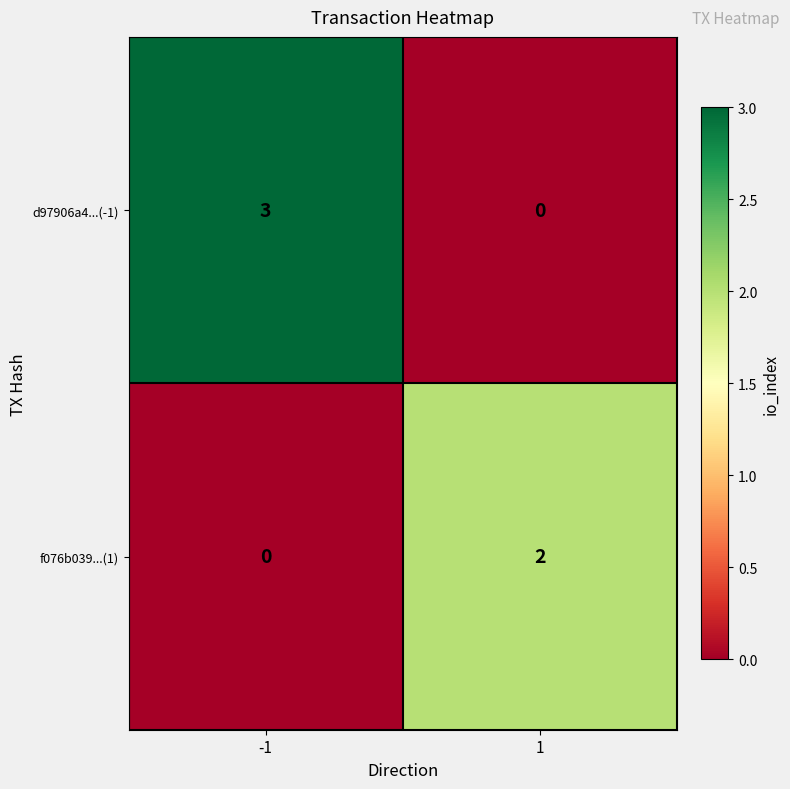

What is the greatest value displayed?

3